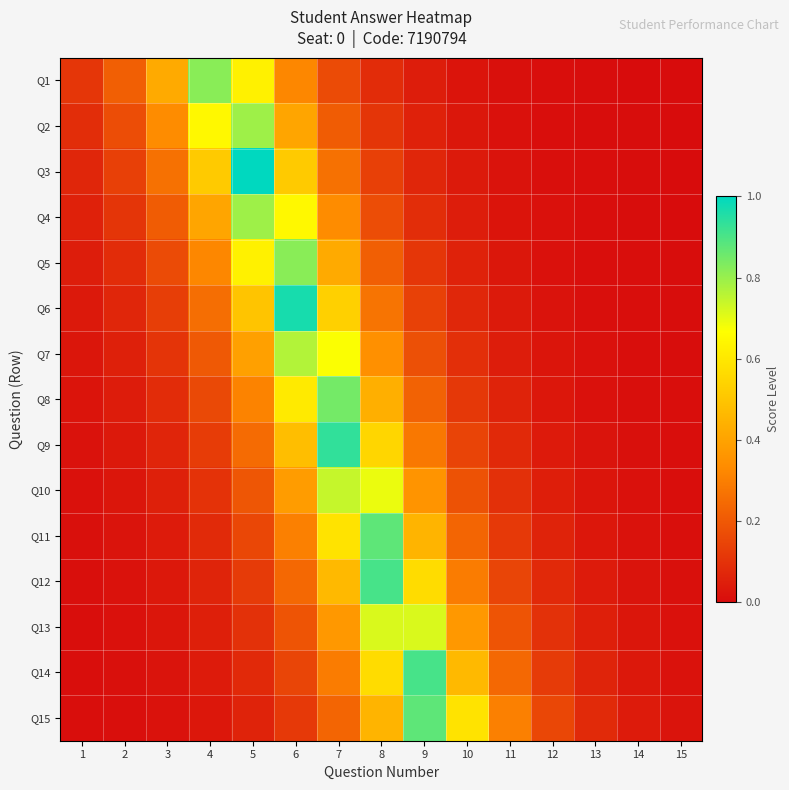

Between 6 and 8, which series saw the biggest shift?

Q6